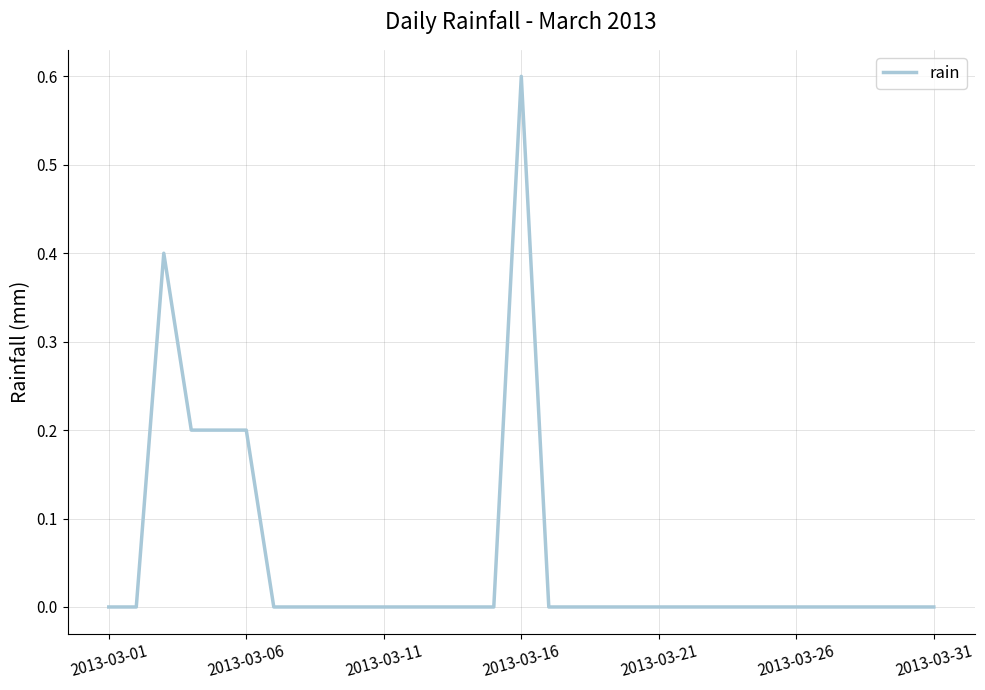

What is the greatest value displayed?

0.6